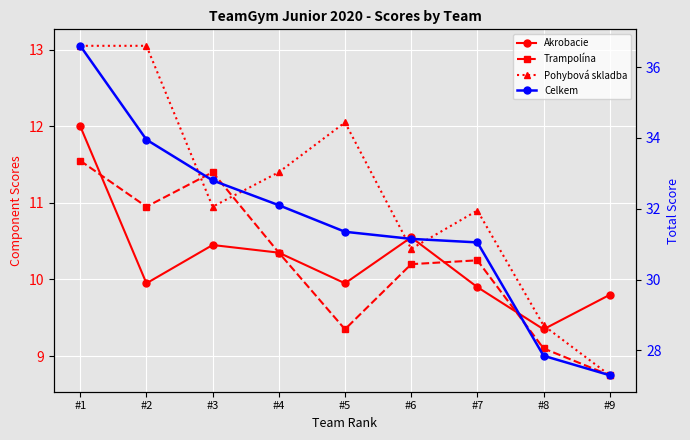

How many interior local peaks does the Pohybová skladba series have?

2